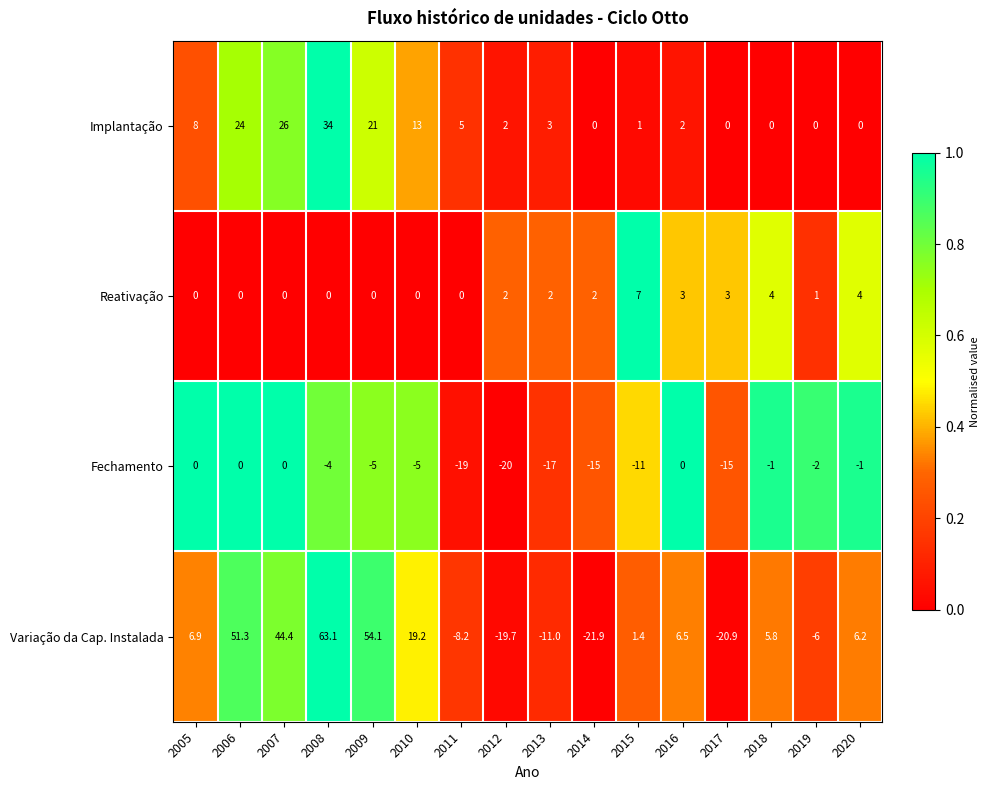

Between 2012 and 2014, which series saw the biggest shift?

Fechamento